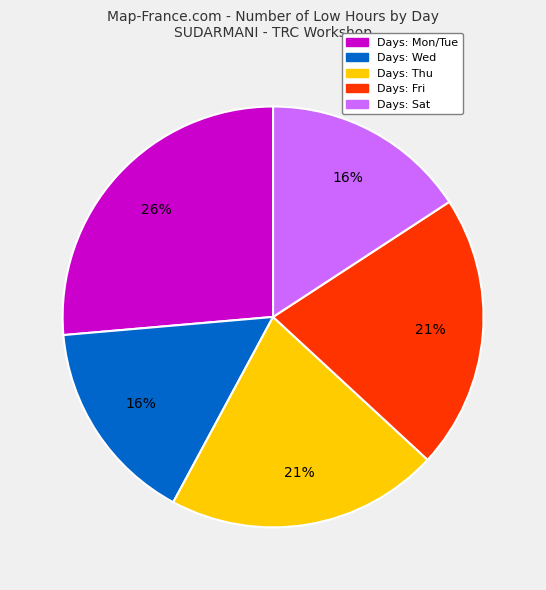

Is there a majority slice in this chart?

No